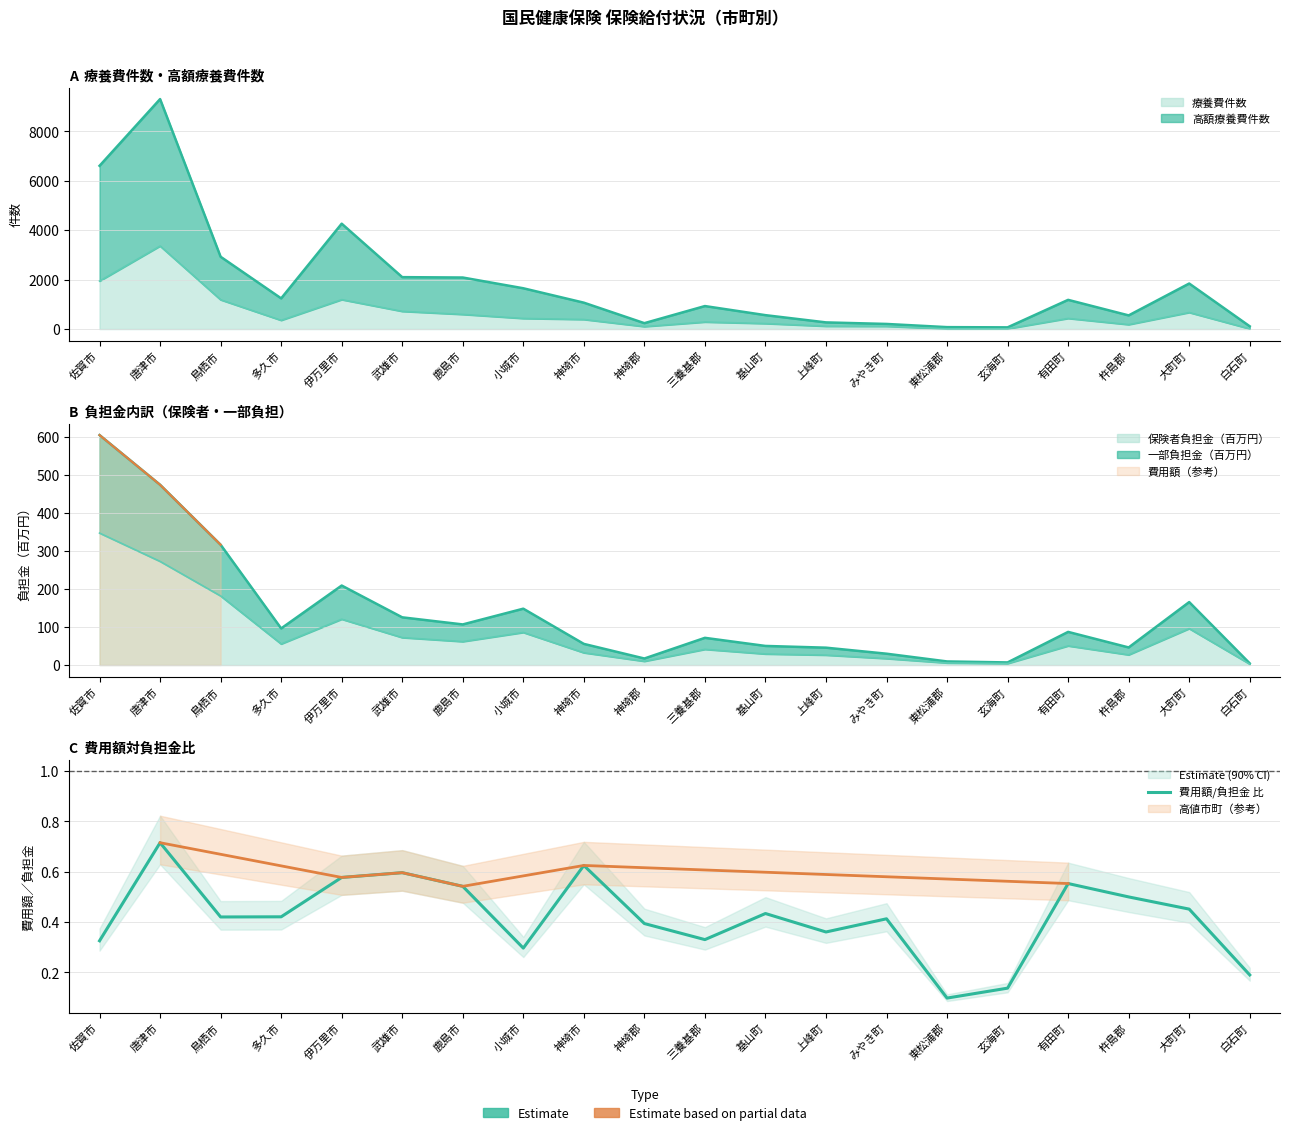

Reading right to left, transcribe all the data shown in this chart.

0.2	0.5	0.5	0.6	0.1	0.1	0.4	0.4	0.4	0.3	0.4	0.6	0.3	0.5	0.6	0.6	0.4	0.4	0.7	0.3